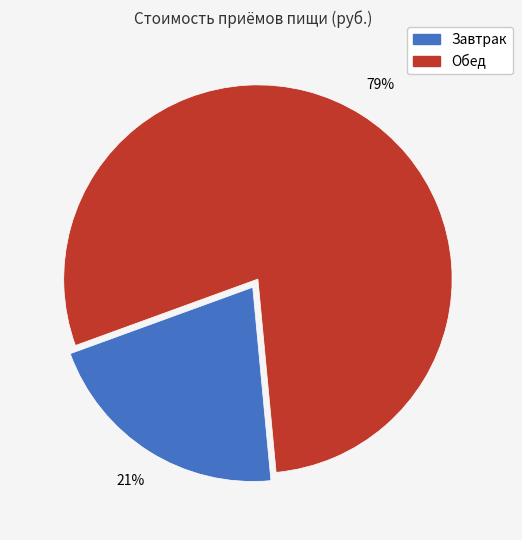

Rank the categories by value from highest to lowest.

Обед, Завтрак